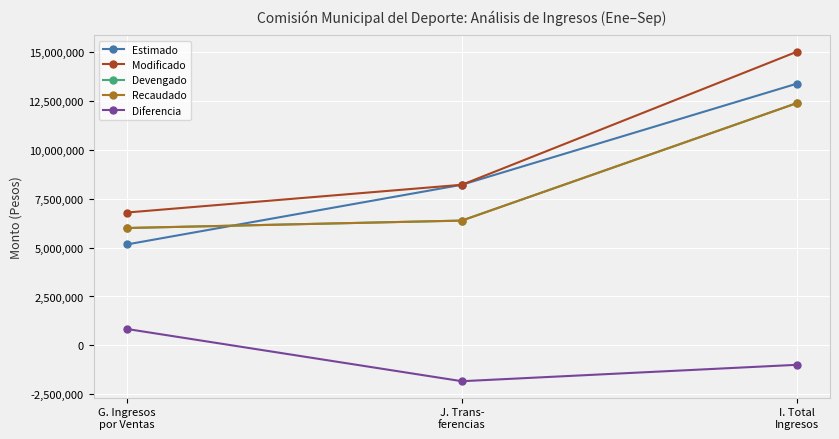

At which label is Estimado closest to 9267959?

J. Trans-
ferencias